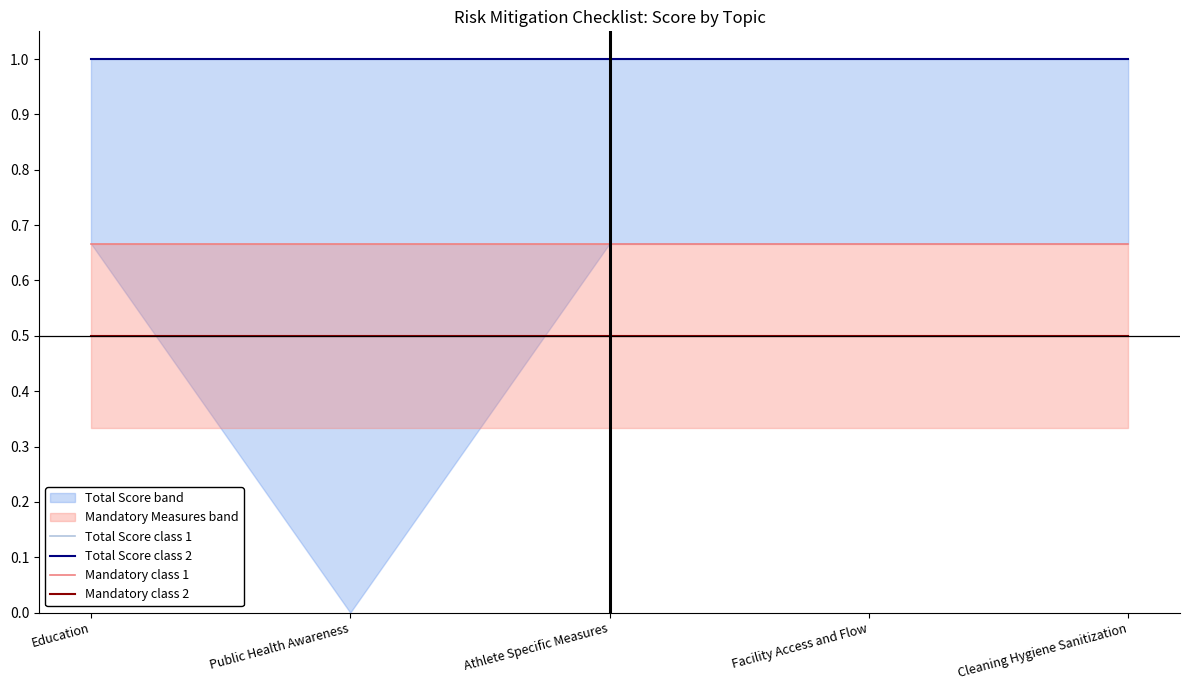

The Mandatory class 1 series shows 0.4 at Public Health Awareness. True or false?

False